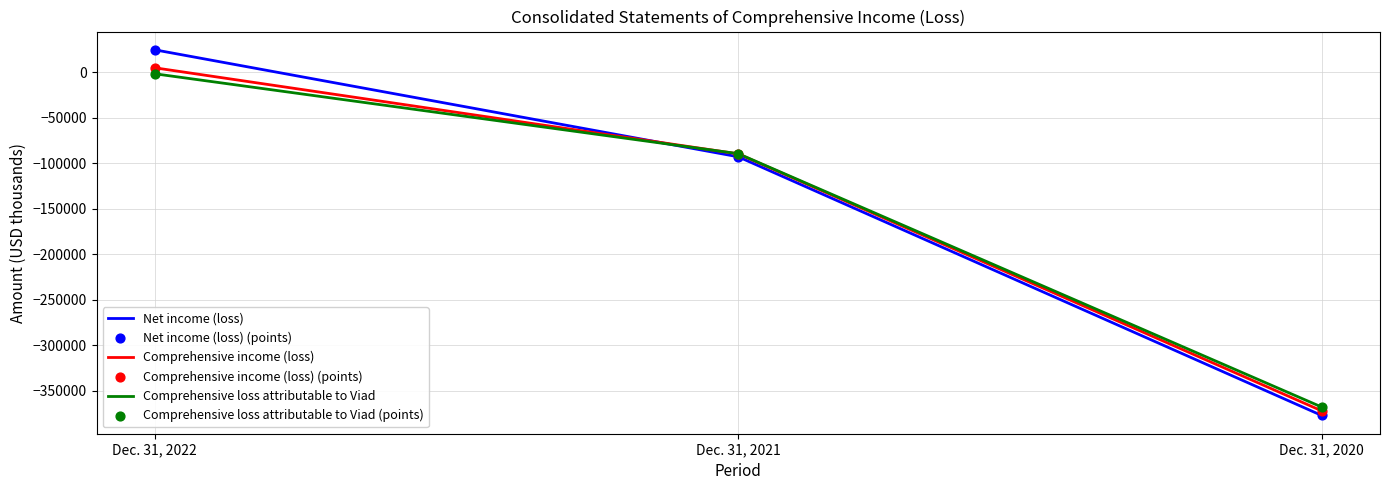

At which category is the sum across all series the highest?

Dec. 31, 2022